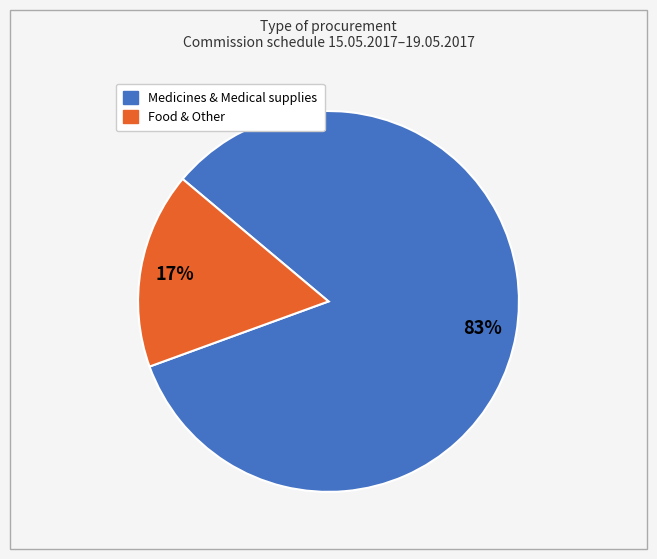

Is there a majority slice in this chart?

Yes